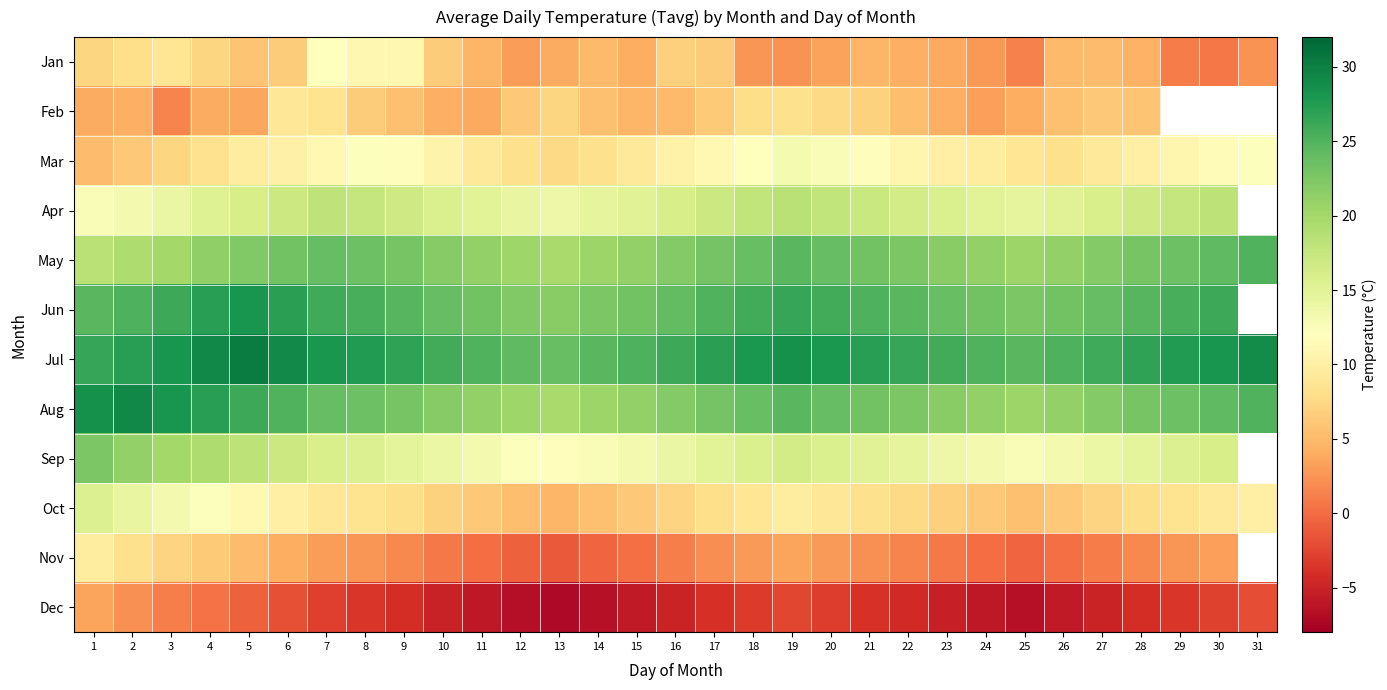

At how many categories does at least one series exceed 2?

31